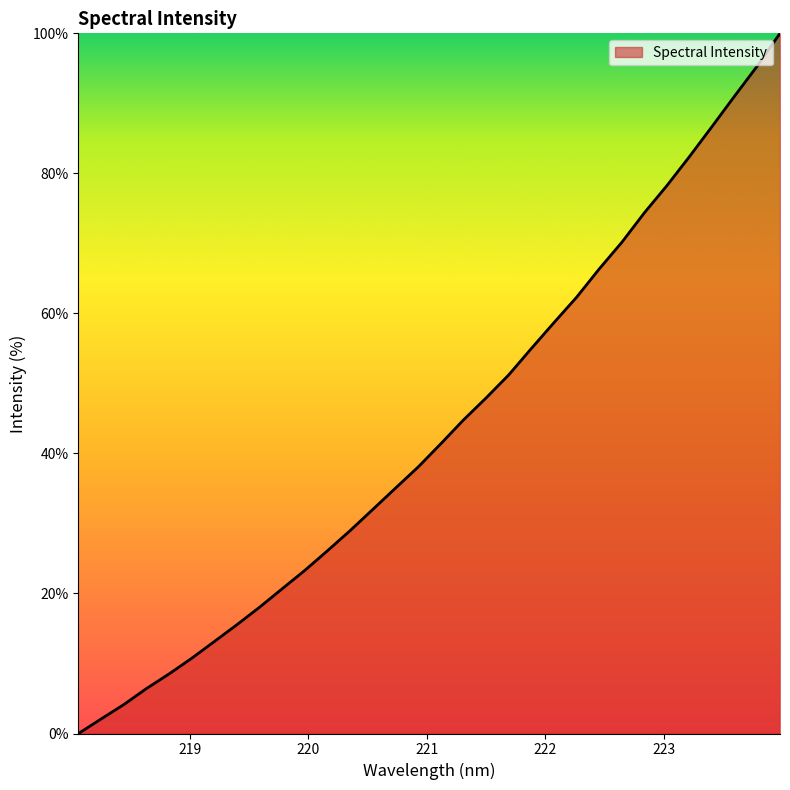

What is the average value?

43.4